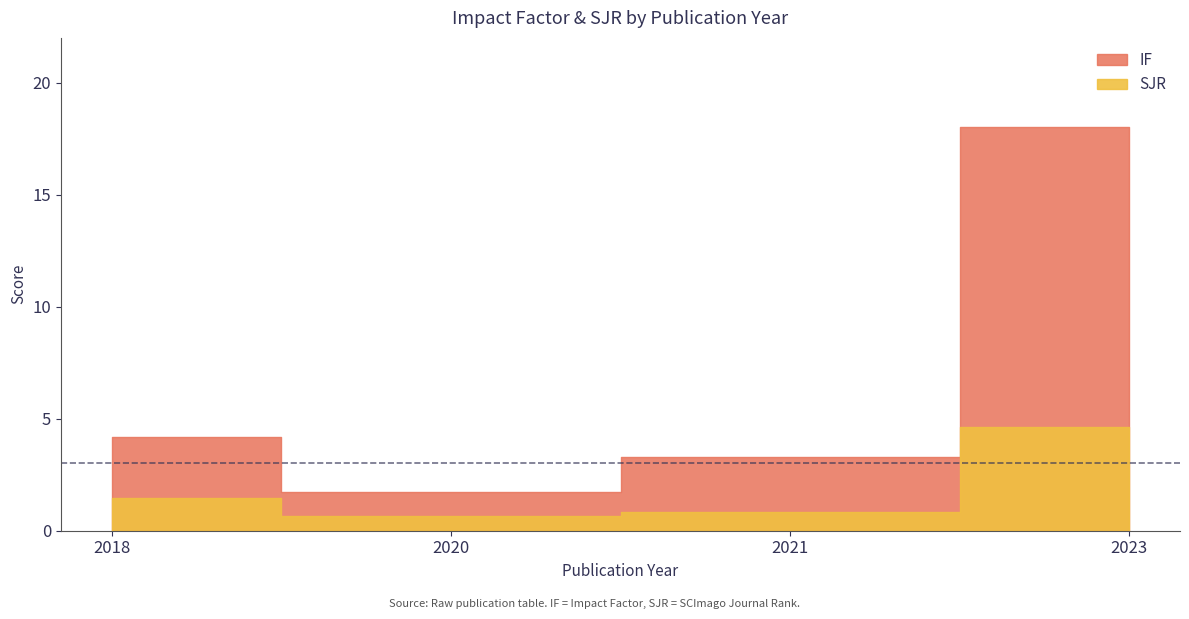

True or false: SJR has more than 1 points higher than both neighbors.

False